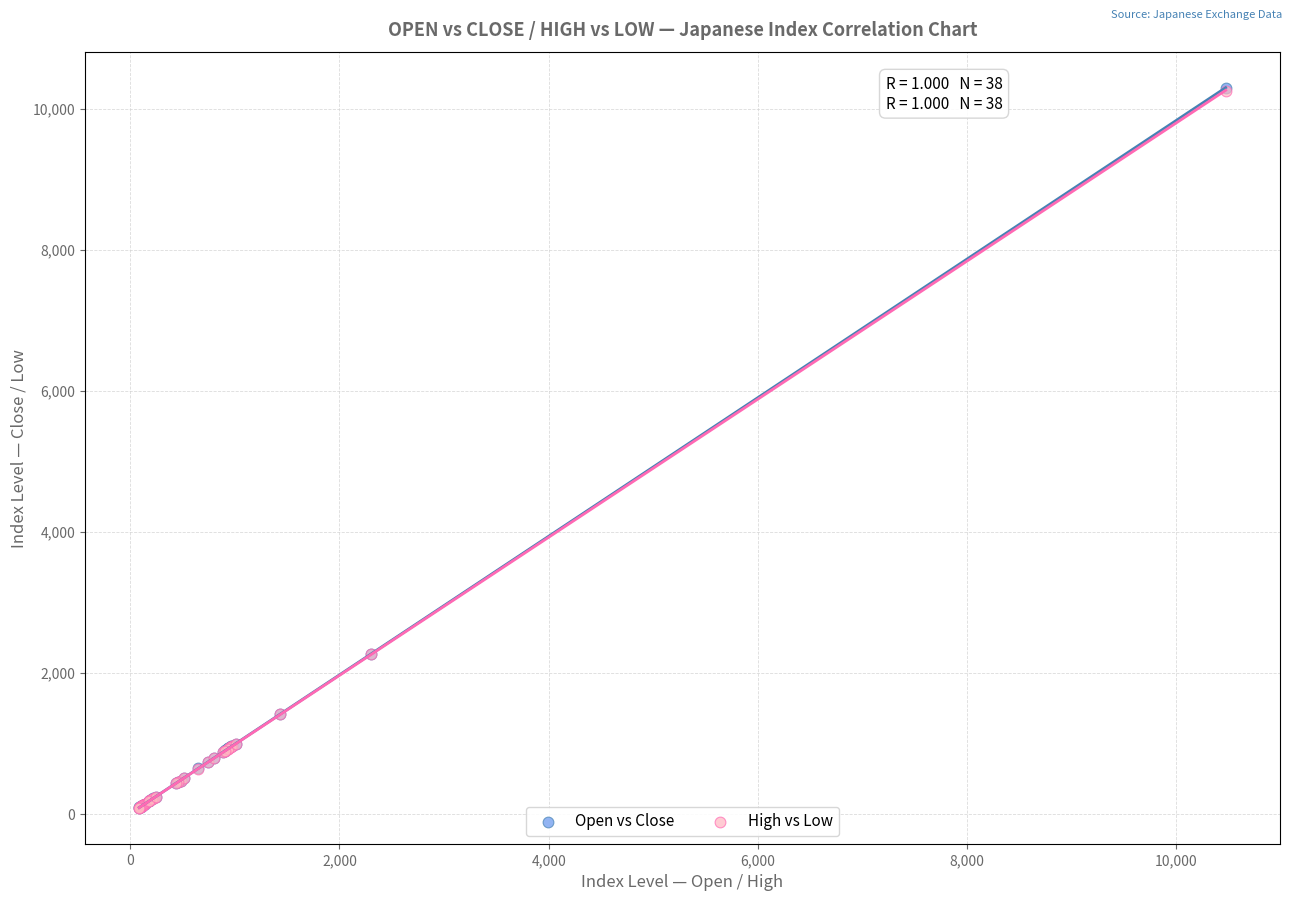

What are all the series names shown in the legend?

Open vs Close, High vs Low